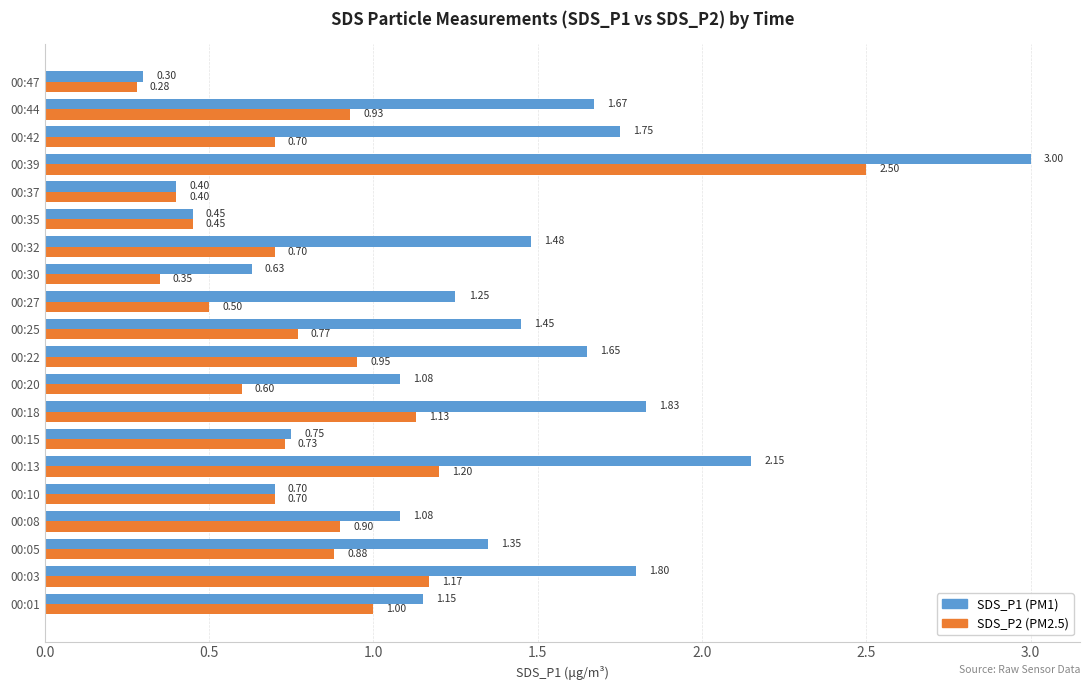

Count the number of data series in this chart.

2